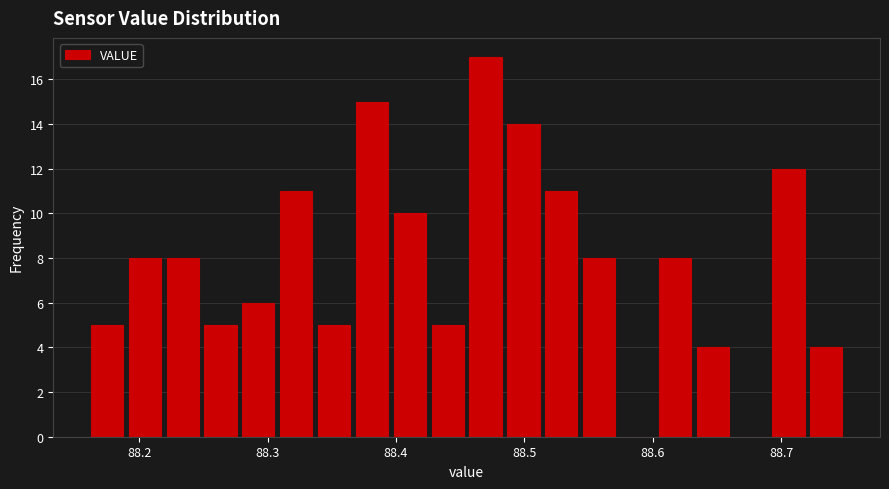

Around what value on the x-axis is the tallest bar? Give the approximate position of its centre, as read against the axis.

88.47